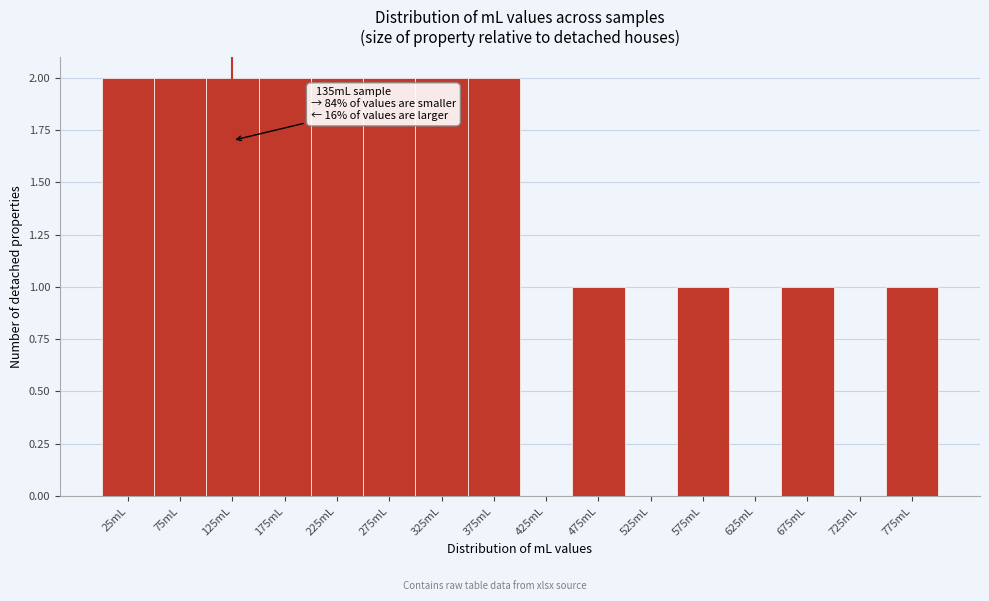

Reading left to right, extract all data points from this chart.

25mL=2	75mL=2	125mL=2	175mL=2	225mL=2	275mL=2	325mL=2	375mL=2	425mL=0	475mL=1	525mL=0	575mL=1	625mL=0	675mL=1	725mL=0	775mL=1